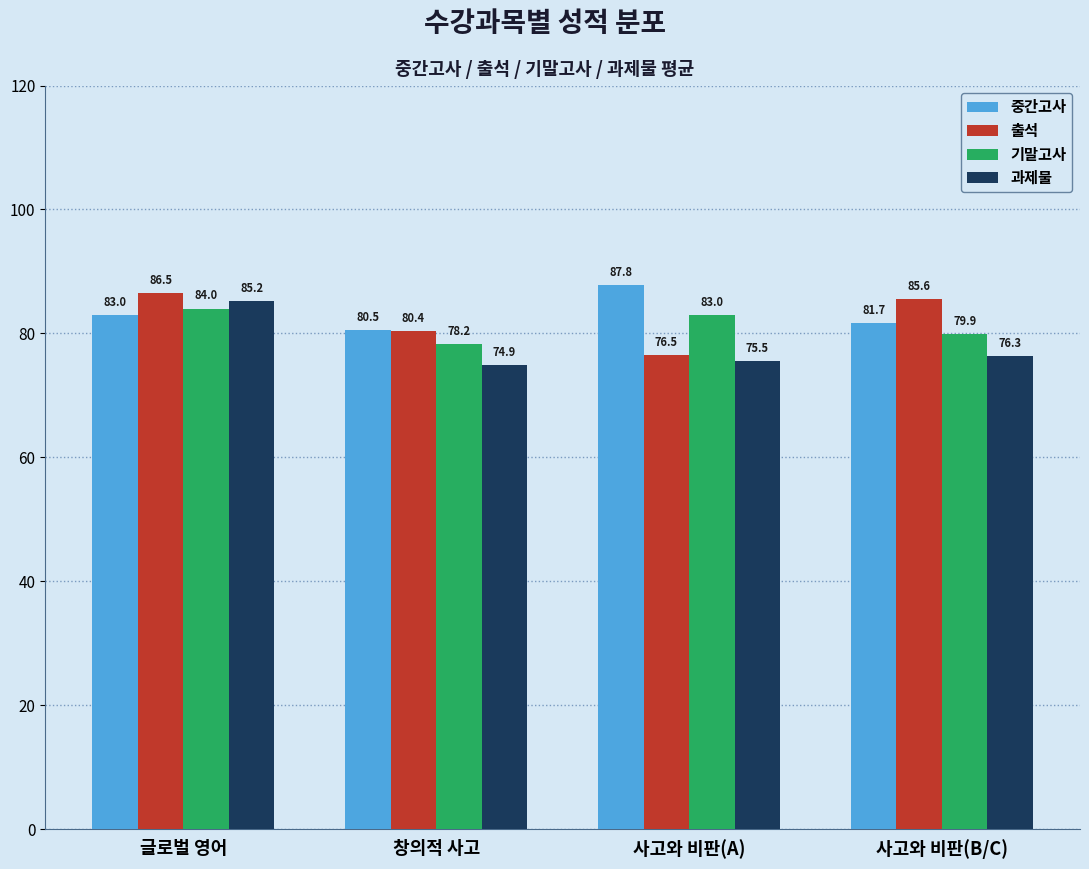

Which series has the largest range (max minus min)?

과제물